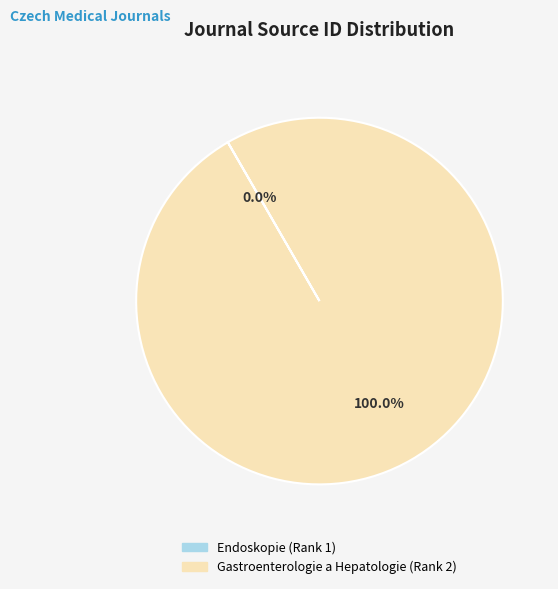

To the nearest percent, what percentage of the pie is Gastroenterologie a Hepatologie (Rank 2)?

100%